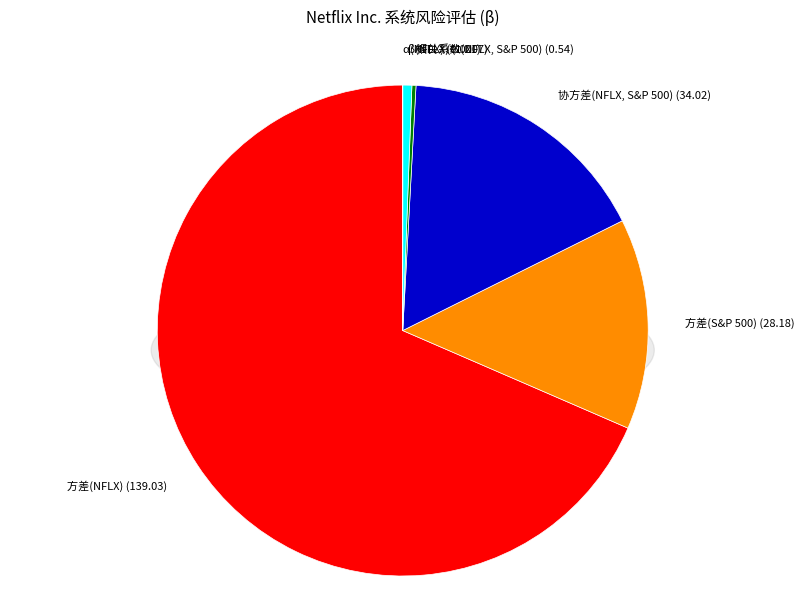

The 方差(S&P 500) (28.18) slice represents 14% of the pie. True or false?

True